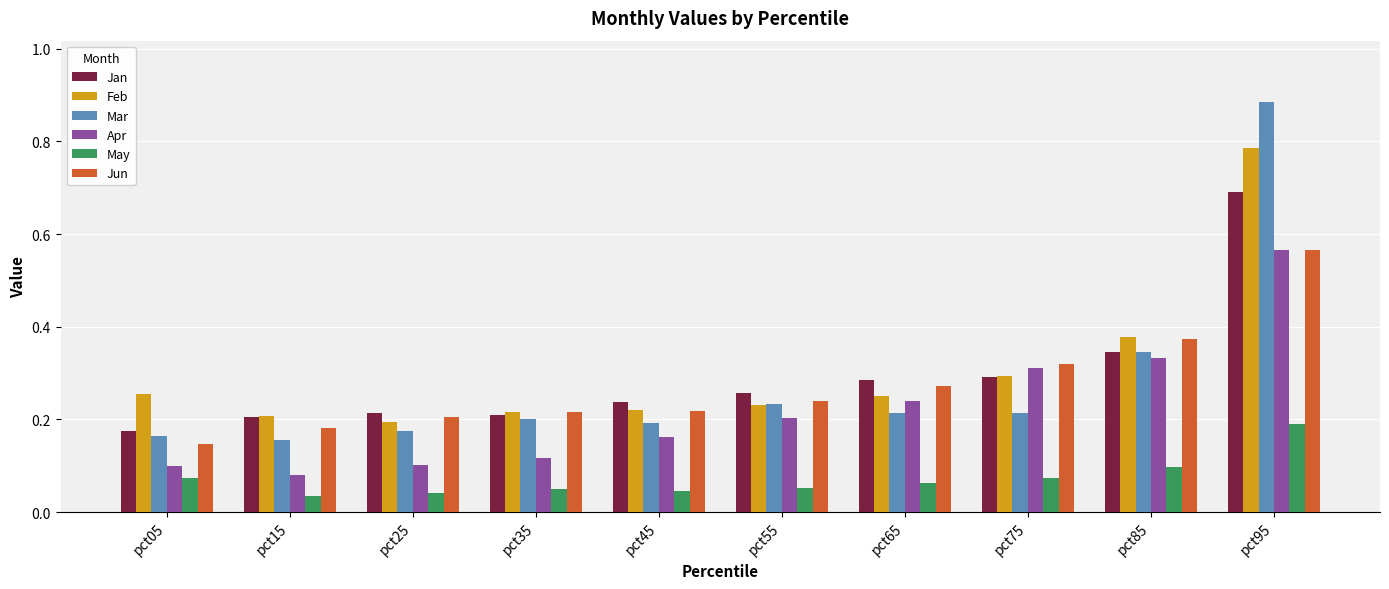

What is the sum of all Apr values?

2.2